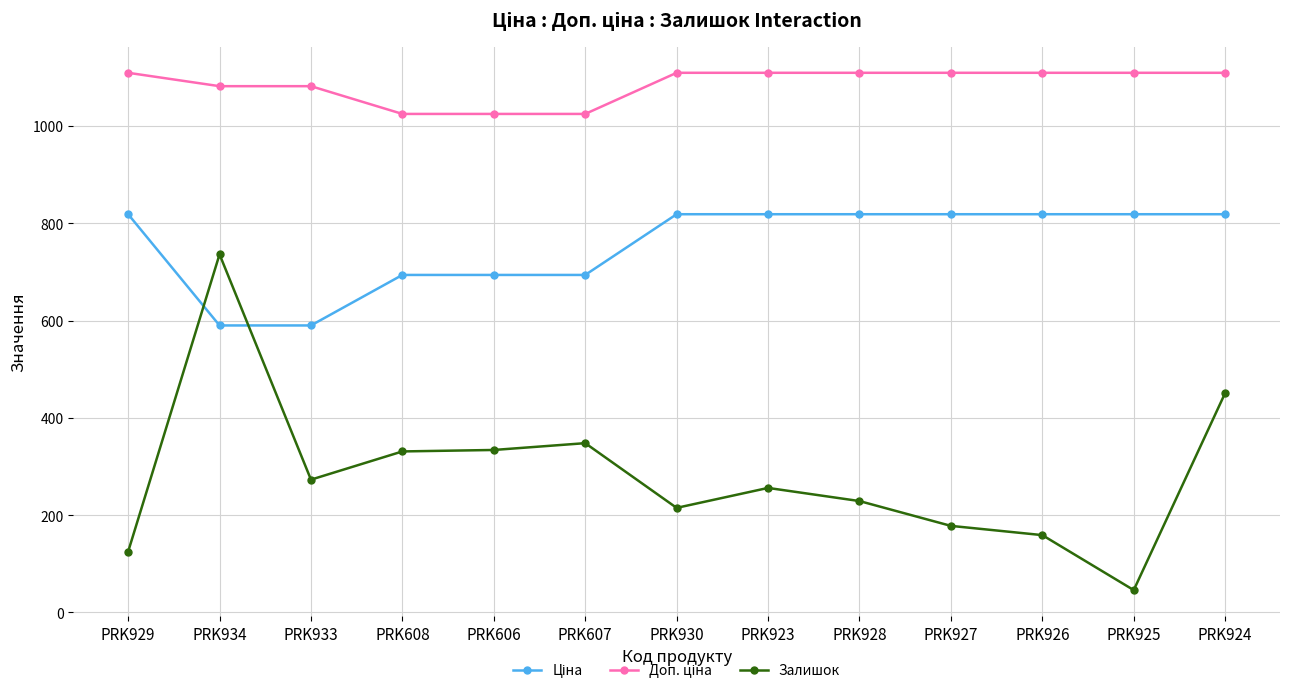

What is the total value across all series at PRK927?

2105.7